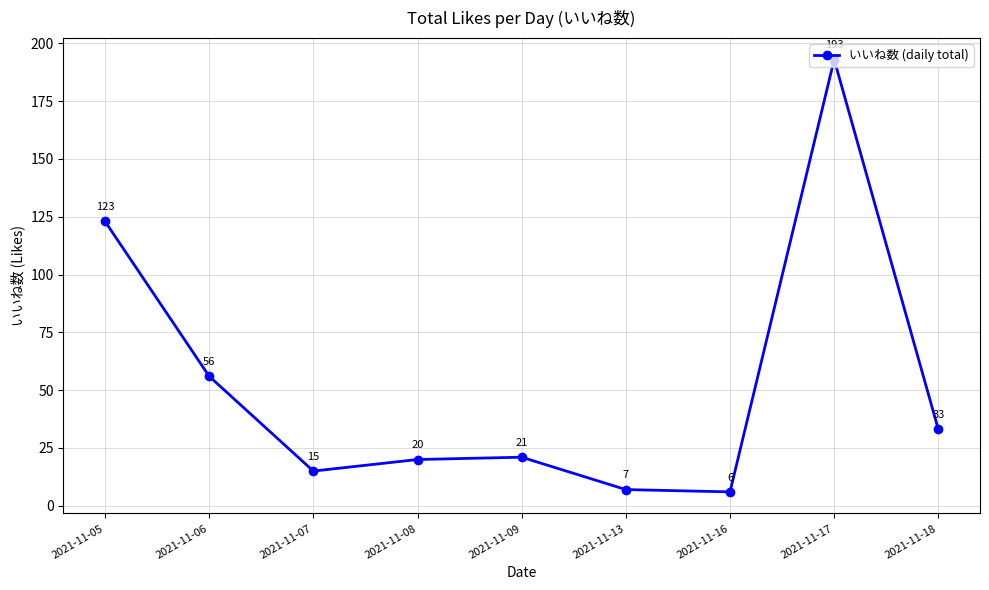

At which category does the data reach its first local peak?

2021-11-09